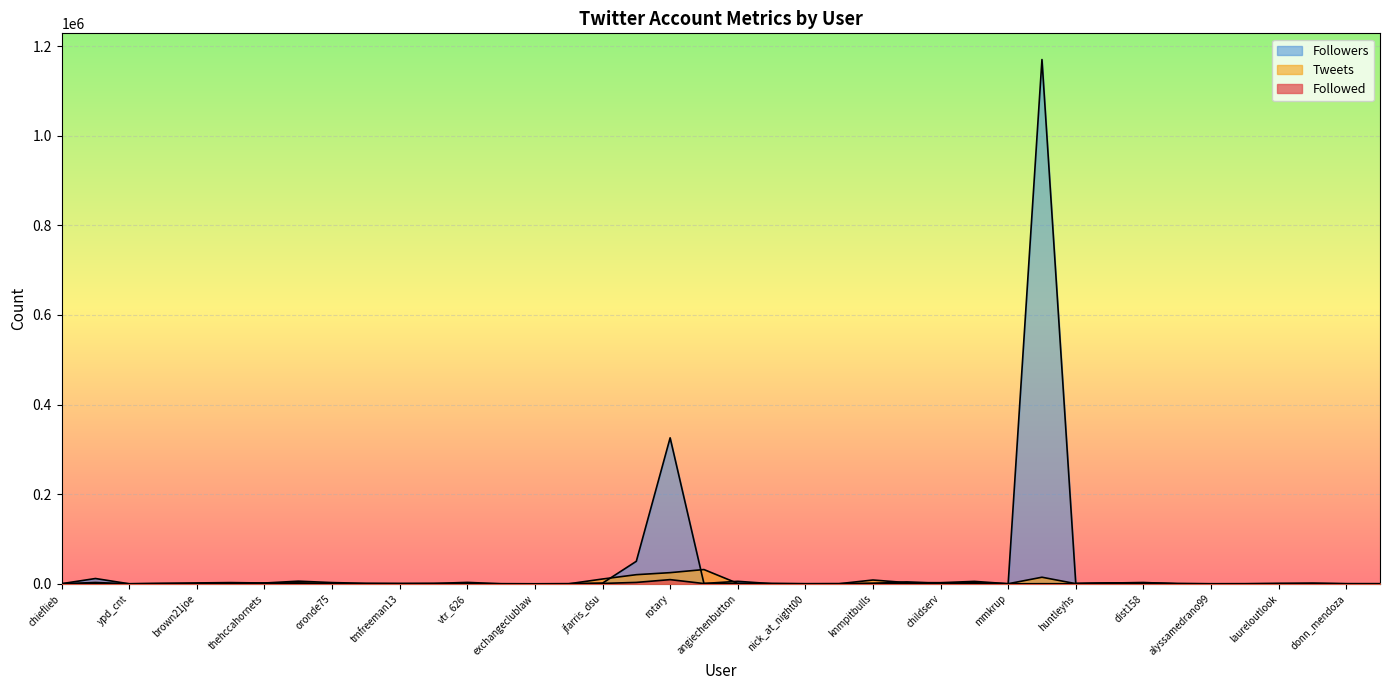

What is the label of the 35th point from the right?

exchangeclub